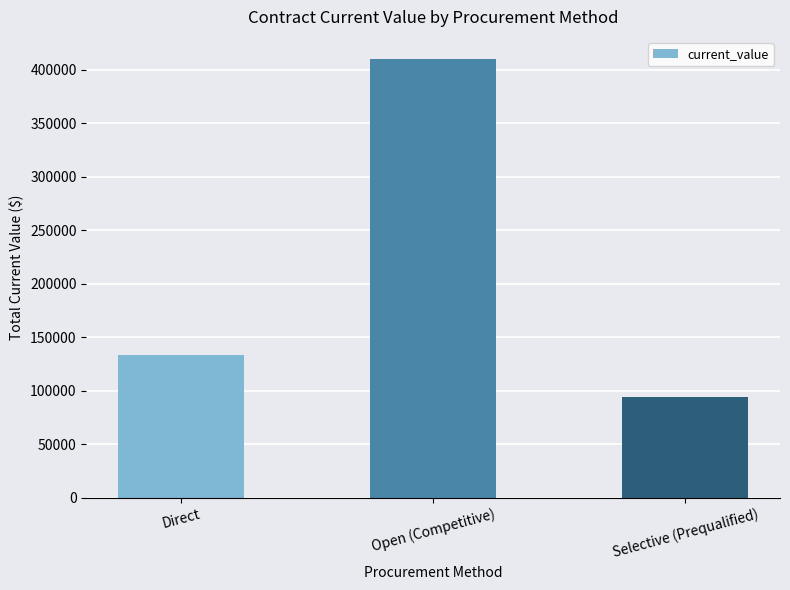

Reading left to right, list all the values displayed in this chart.

133797.4	410365.0	94381.6